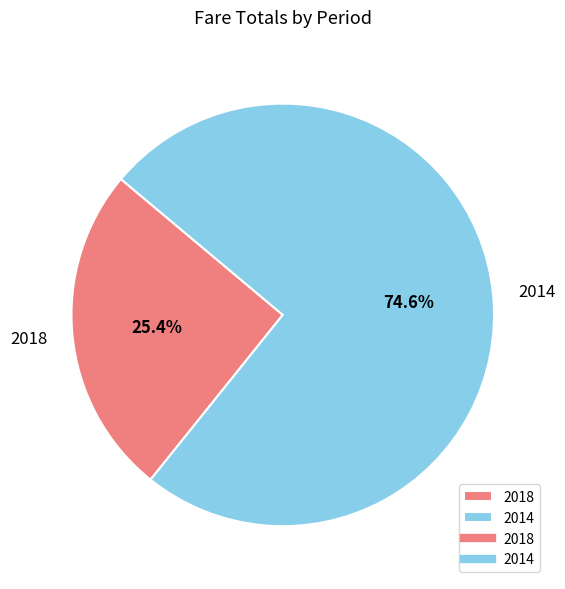

What is the total percentage of 2014 and 2018?

100.0%